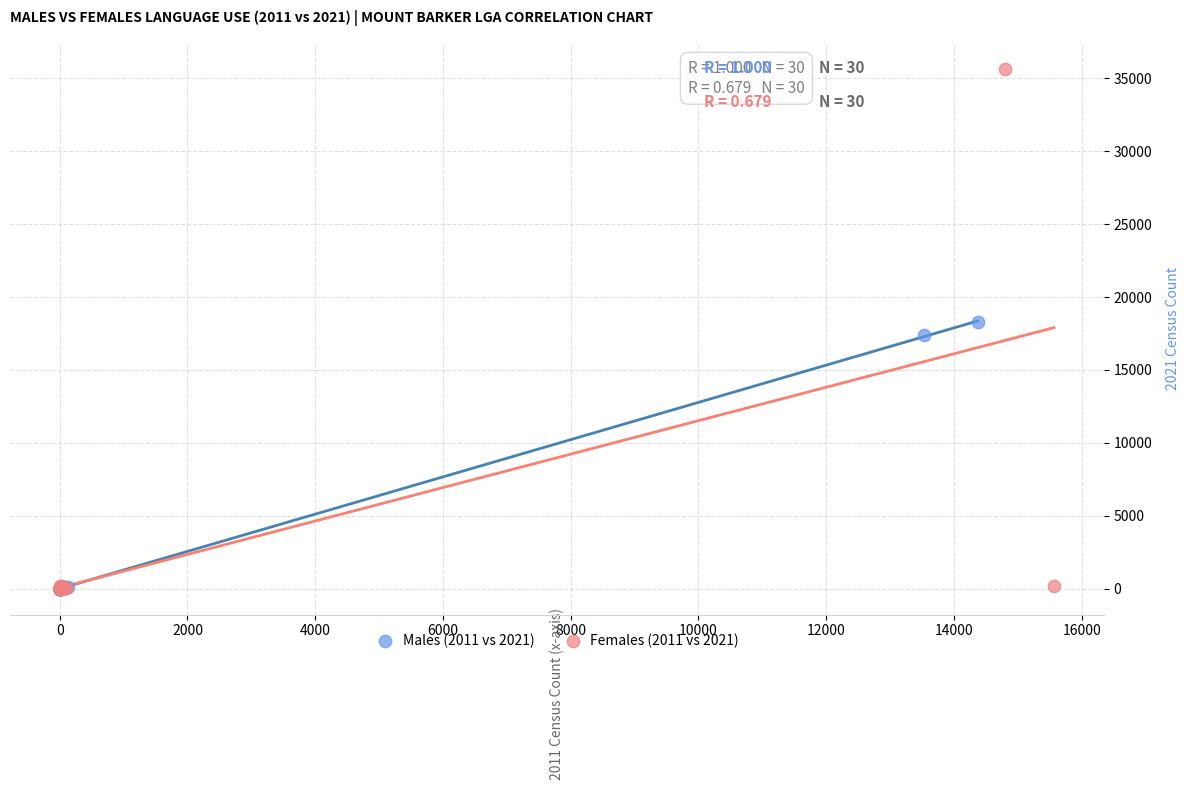

Which series contains the highest Y value?

Females (2011 vs 2021)